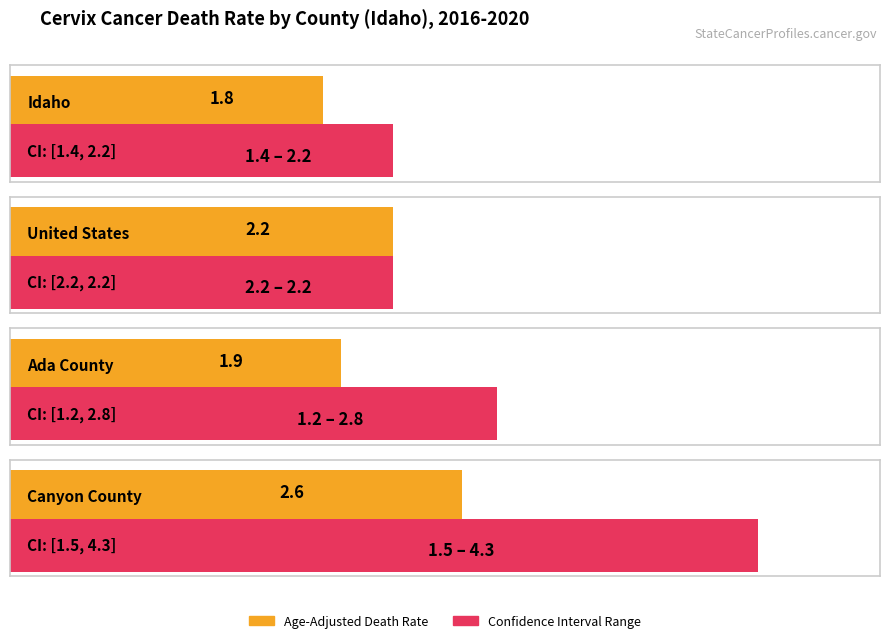

Rank the series at Canyon County from lowest to highest value.

Lower CI, Age-Adjusted Death Rate, Upper CI